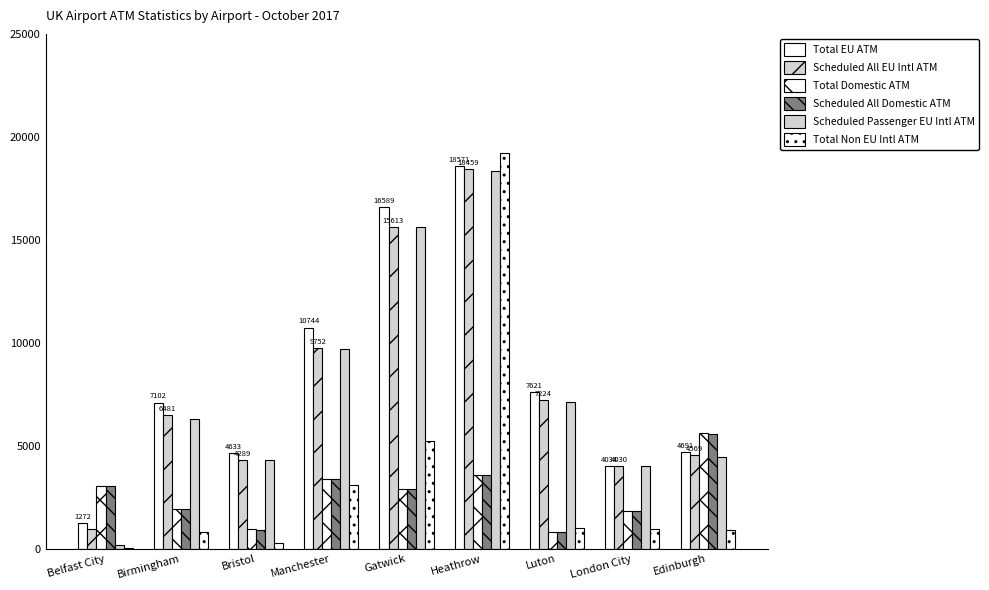

Count the number of categories in the chart.

9